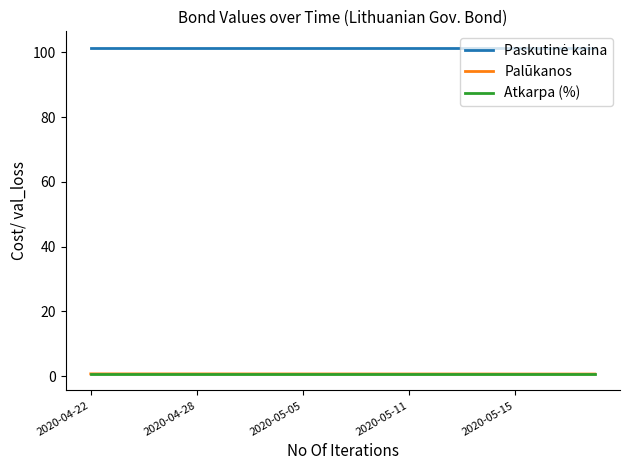

What is the maximum value shown in the chart?

101.4